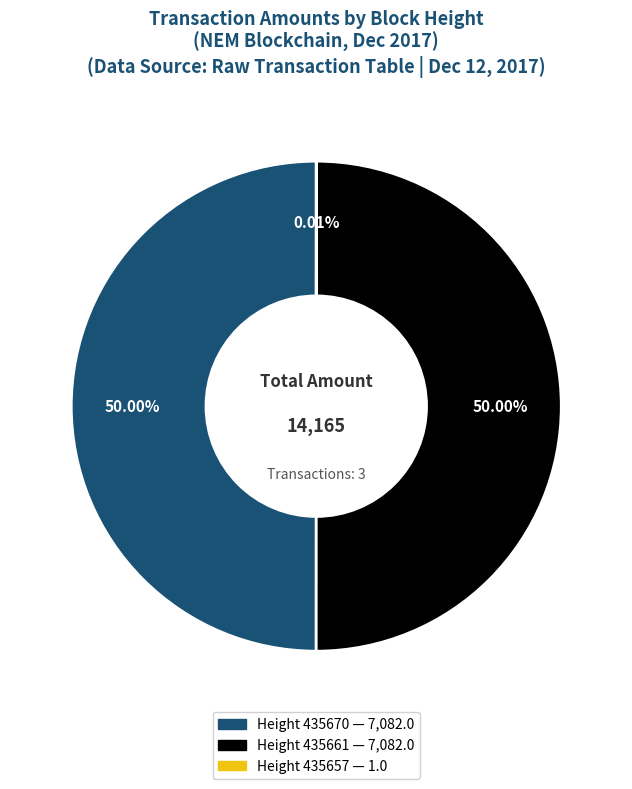

Approximately how many times larger is the value at Height 435661 compared to Height 435670?

1.0